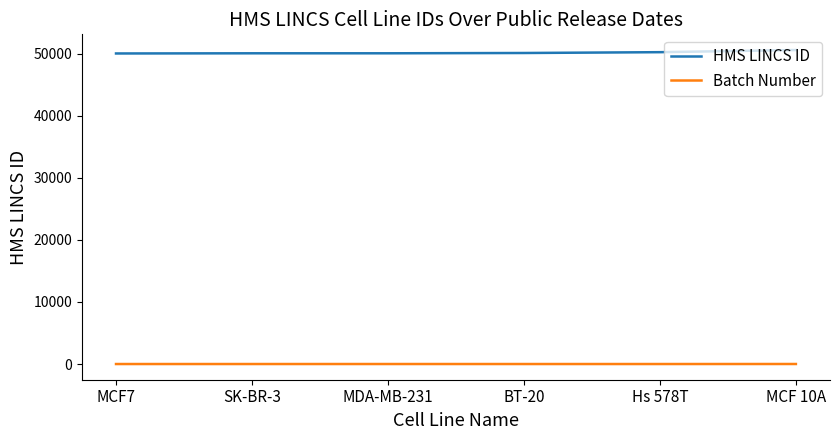

True or false: Batch Number and HMS LINCS ID intersect in this chart.

False